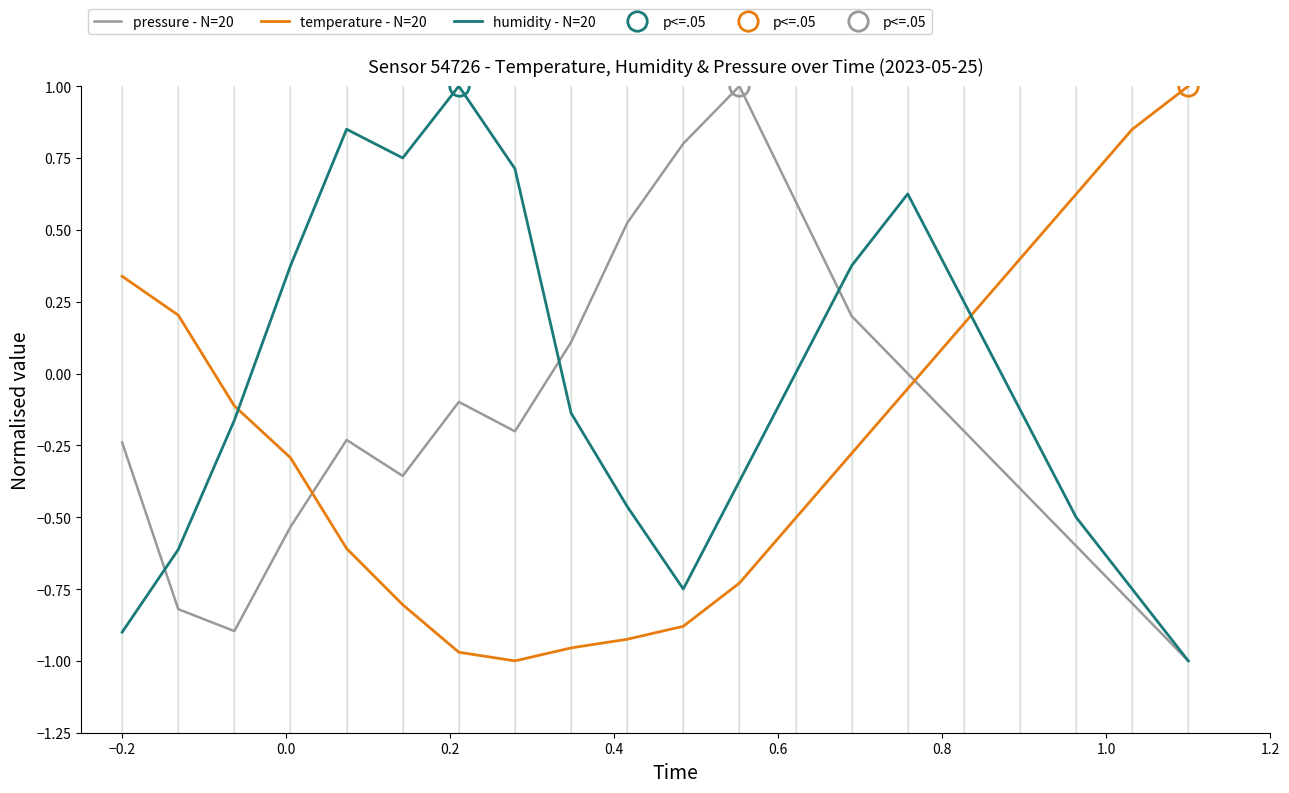

True or false: temperature - N=20 and humidity - N=20 intersect in this chart.

True